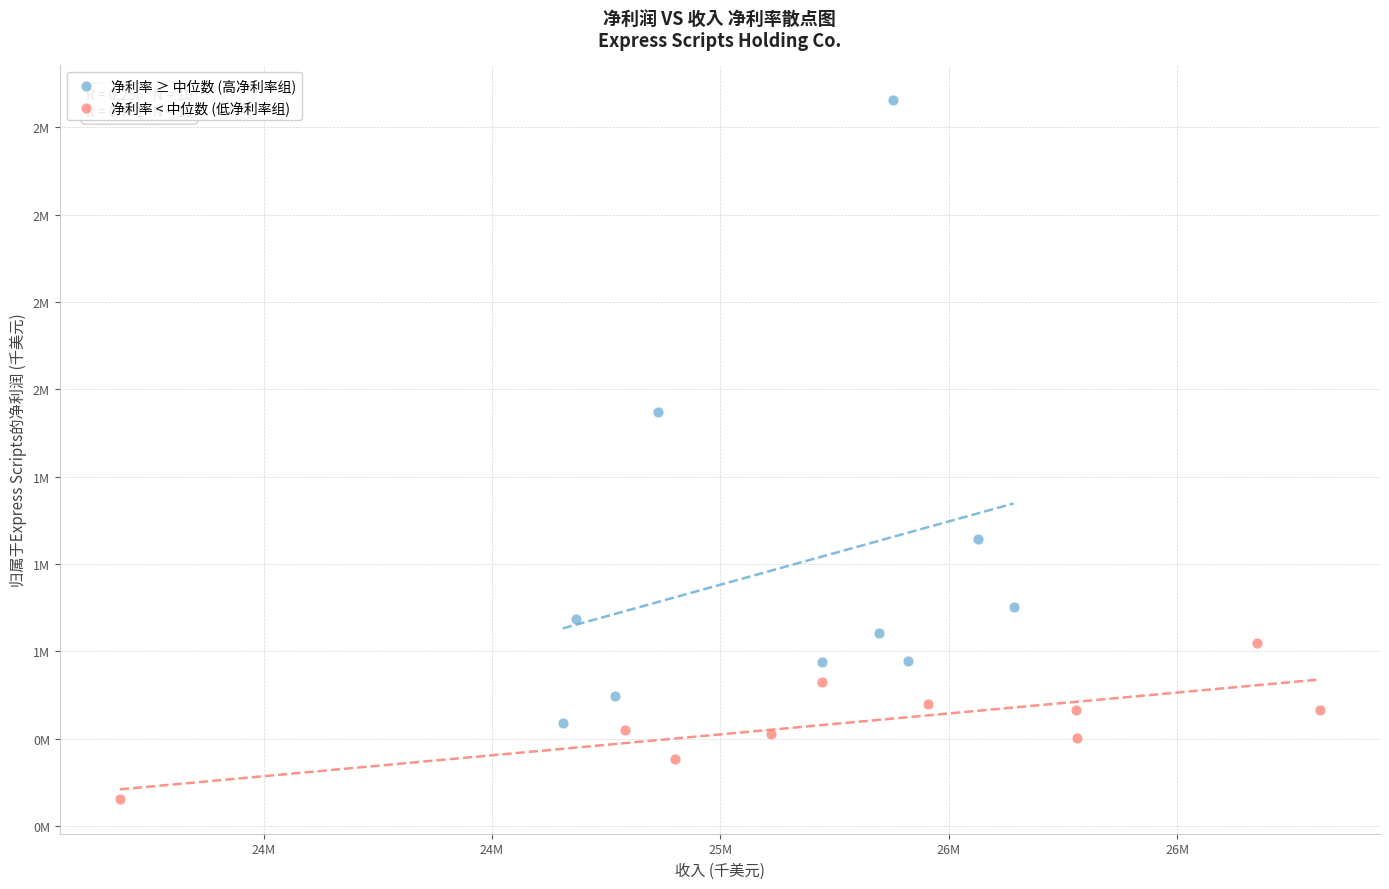

Which series reaches the minimum Y coordinate?

净利率 < 中位数 (低净利率组)